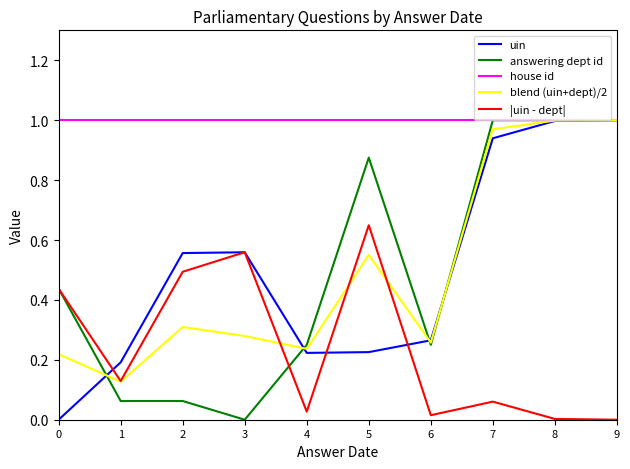

What are all the series names shown in the legend?

uin, answering dept id, house id, blend (uin+dept)/2, |uin - dept|